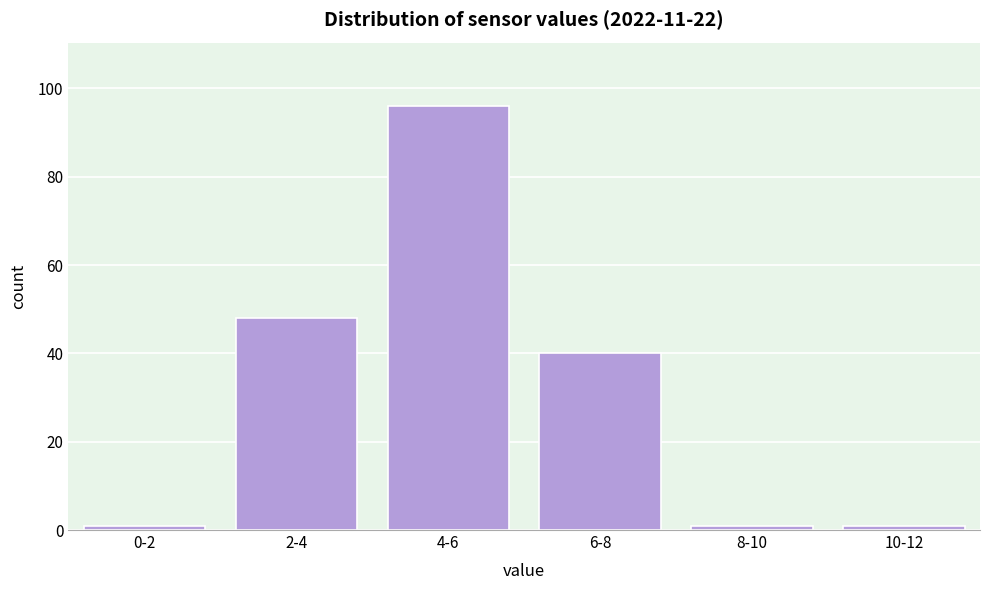

Reading left to right, transcribe all the data shown in this chart.

0-2=1	2-4=48	4-6=96	6-8=40	8-10=1	10-12=1